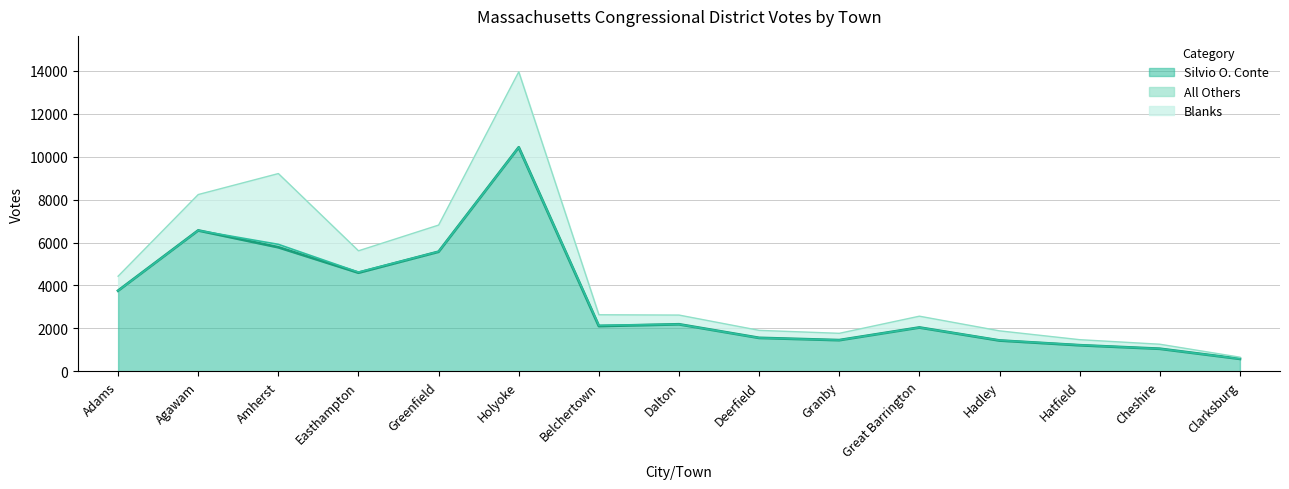

What is the highest value of the All Others series?

135